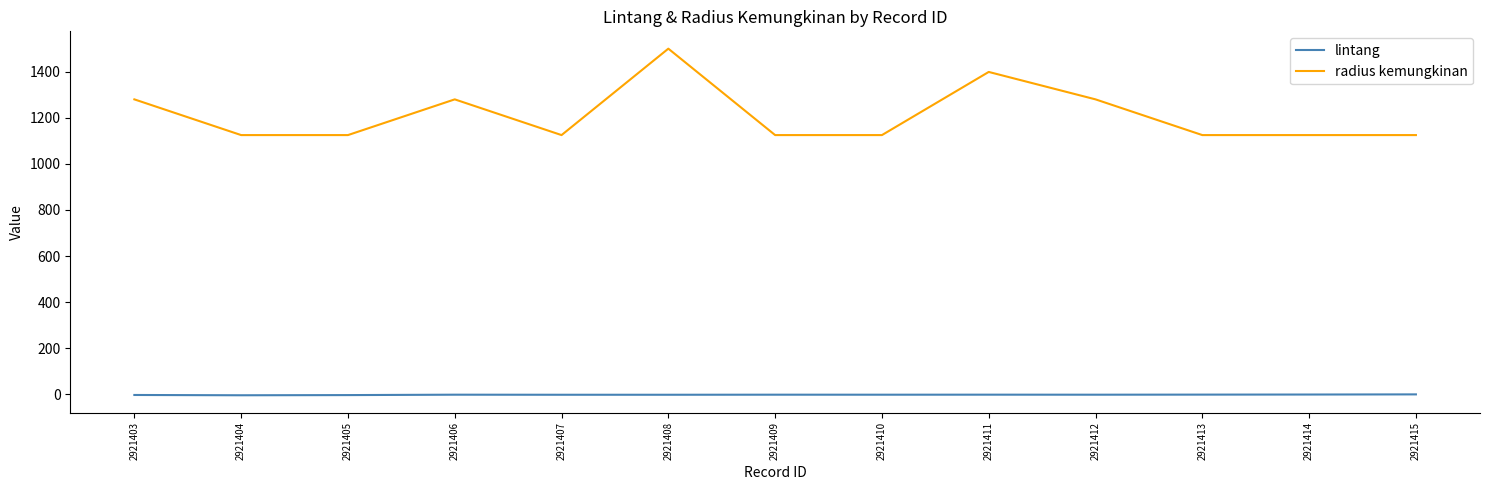

True or false: radius kemungkinan and lintang cross at least once.

False